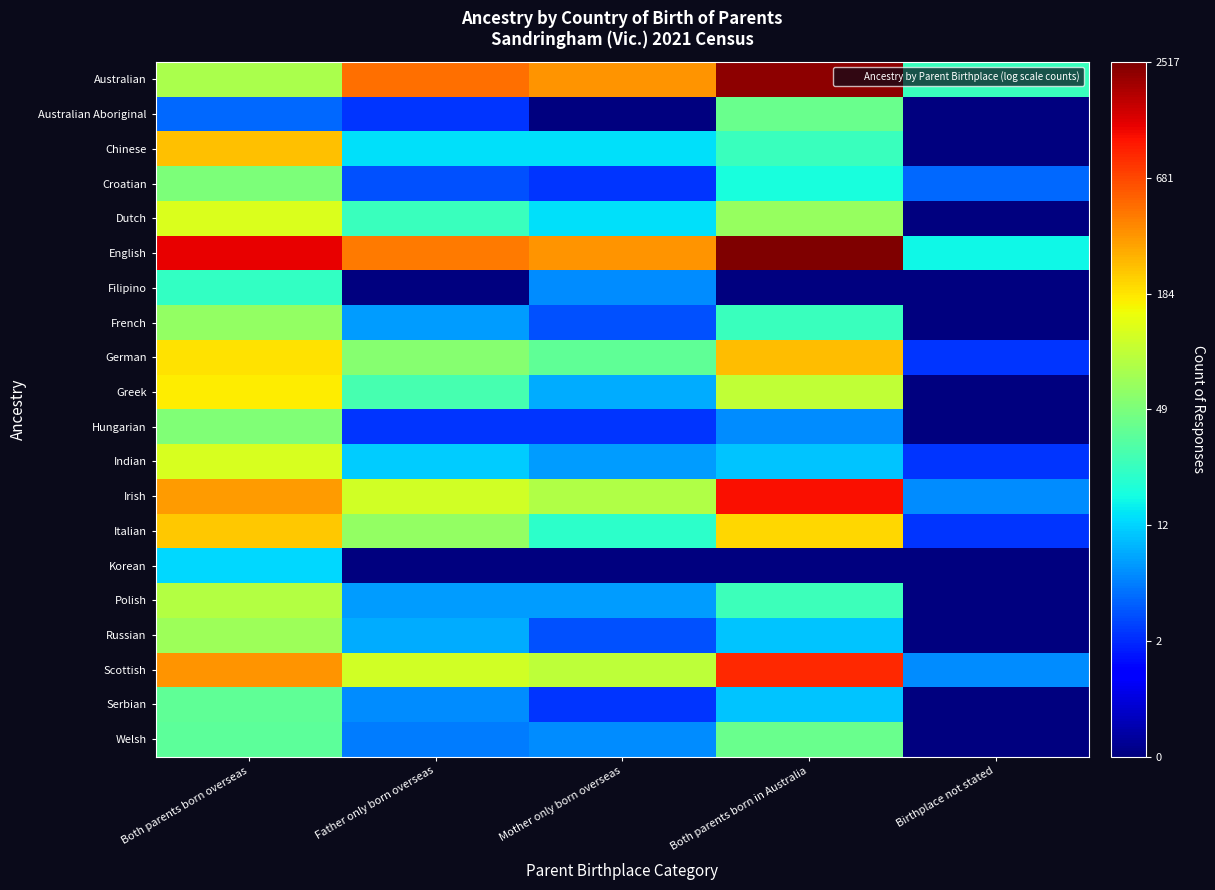

Reading left to right, list all the values displayed in this chart.

Australian: Both parents born overseas=4.4	Father only born overseas=6.2	Mother only born overseas=5.9	Both parents born in Australia=7.7	Birthplace not stated=3.3
Australian Aboriginal: Both parents born overseas=1.8	Father only born overseas=1.4	Mother only born overseas=0.0	Both parents born in Australia=3.7	Birthplace not stated=0.0
Chinese: Both parents born overseas=5.5	Father only born overseas=2.7	Mother only born overseas=2.7	Both parents born in Australia=3.3	Birthplace not stated=0.0
Croatian: Both parents born overseas=3.9	Father only born overseas=1.6	Mother only born overseas=1.4	Both parents born in Australia=3.0	Birthplace not stated=1.8
Dutch: Both parents born overseas=4.8	Father only born overseas=3.3	Mother only born overseas=2.7	Both parents born in Australia=4.2	Birthplace not stated=0.0
English: Both parents born overseas=7.1	Father only born overseas=6.1	Mother only born overseas=5.9	Both parents born in Australia=7.8	Birthplace not stated=2.9
Filipino: Both parents born overseas=3.2	Father only born overseas=0.0	Mother only born overseas=2.1	Both parents born in Australia=0.0	Birthplace not stated=0.0
French: Both parents born overseas=4.1	Father only born overseas=2.2	Mother only born overseas=1.6	Both parents born in Australia=3.3	Birthplace not stated=0.0
German: Both parents born overseas=5.2	Father only born overseas=4.0	Mother only born overseas=3.7	Both parents born in Australia=5.5	Birthplace not stated=1.4
Greek: Both parents born overseas=5.1	Father only born overseas=3.4	Mother only born overseas=2.3	Both parents born in Australia=4.6	Birthplace not stated=0.0
Hungarian: Both parents born overseas=4.0	Father only born overseas=1.4	Mother only born overseas=1.4	Both parents born in Australia=2.1	Birthplace not stated=0.0
Indian: Both parents born overseas=4.8	Father only born overseas=2.6	Mother only born overseas=2.2	Both parents born in Australia=2.5	Birthplace not stated=1.4
Irish: Both parents born overseas=5.8	Father only born overseas=4.7	Mother only born overseas=4.4	Both parents born in Australia=7.0	Birthplace not stated=2.1
Italian: Both parents born overseas=5.5	Father only born overseas=4.2	Mother only born overseas=3.2	Both parents born in Australia=5.3	Birthplace not stated=1.4
Korean: Both parents born overseas=2.6	Father only born overseas=0.0	Mother only born overseas=0.0	Both parents born in Australia=0.0	Birthplace not stated=0.0
Polish: Both parents born overseas=4.5	Father only born overseas=2.2	Mother only born overseas=2.2	Both parents born in Australia=3.3	Birthplace not stated=0.0
Russian: Both parents born overseas=4.2	Father only born overseas=2.3	Mother only born overseas=1.6	Both parents born in Australia=2.5	Birthplace not stated=0.0
Scottish: Both parents born overseas=5.9	Father only born overseas=4.7	Mother only born overseas=4.5	Both parents born in Australia=6.8	Birthplace not stated=2.1
Serbian: Both parents born overseas=3.7	Father only born overseas=2.1	Mother only born overseas=1.4	Both parents born in Australia=2.5	Birthplace not stated=0.0
Welsh: Both parents born overseas=3.6	Father only born overseas=1.9	Mother only born overseas=2.1	Both parents born in Australia=3.8	Birthplace not stated=0.0